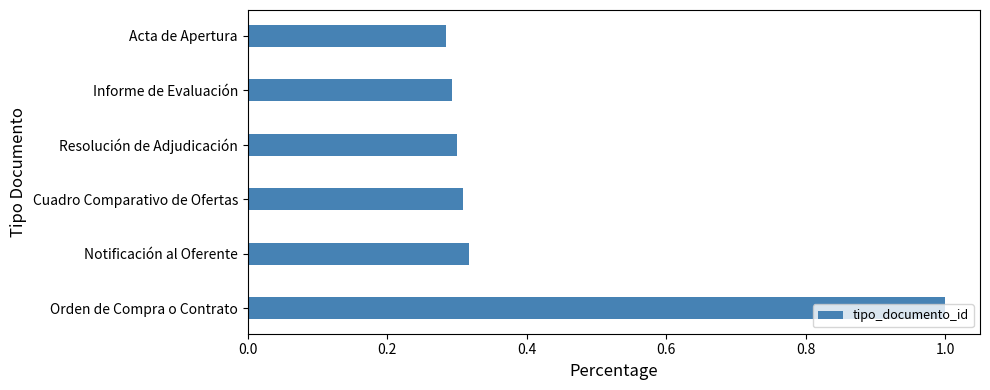

The value at Informe de Evaluación is 0.1. True or false?

False